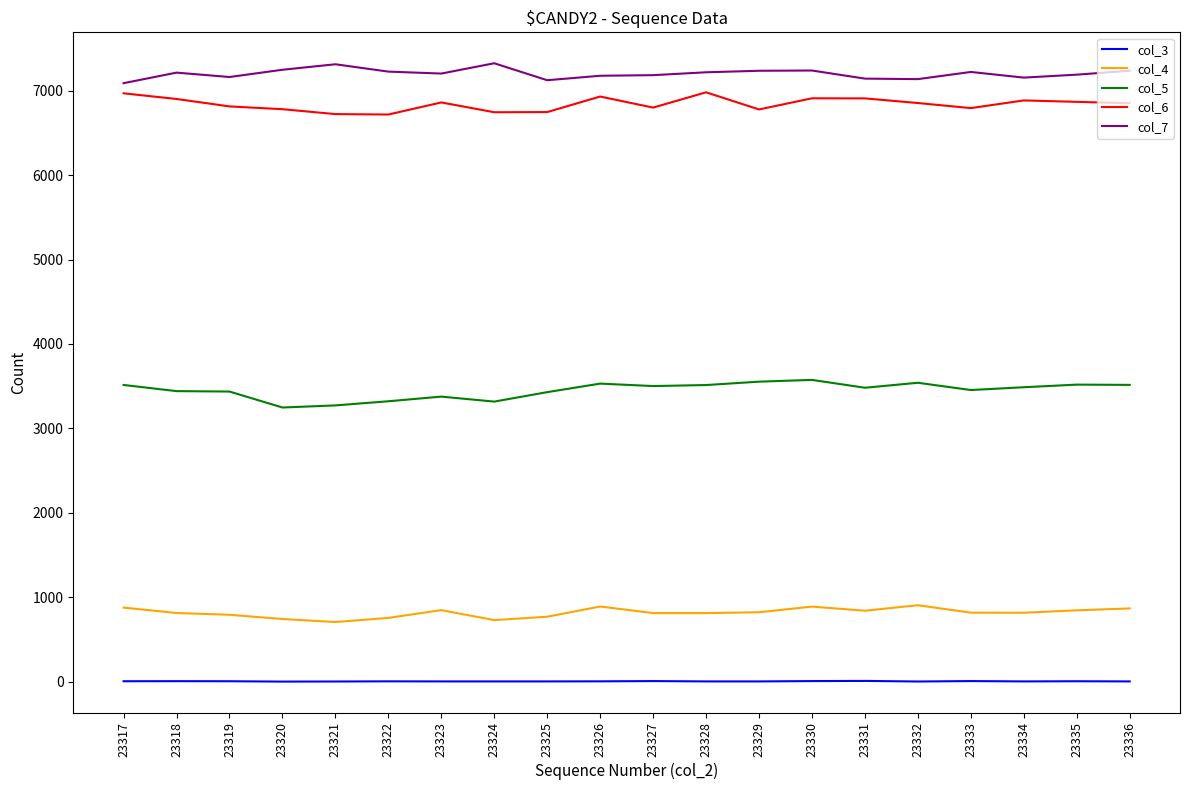

The col_4 series shows 847 at 23335. True or false?

True